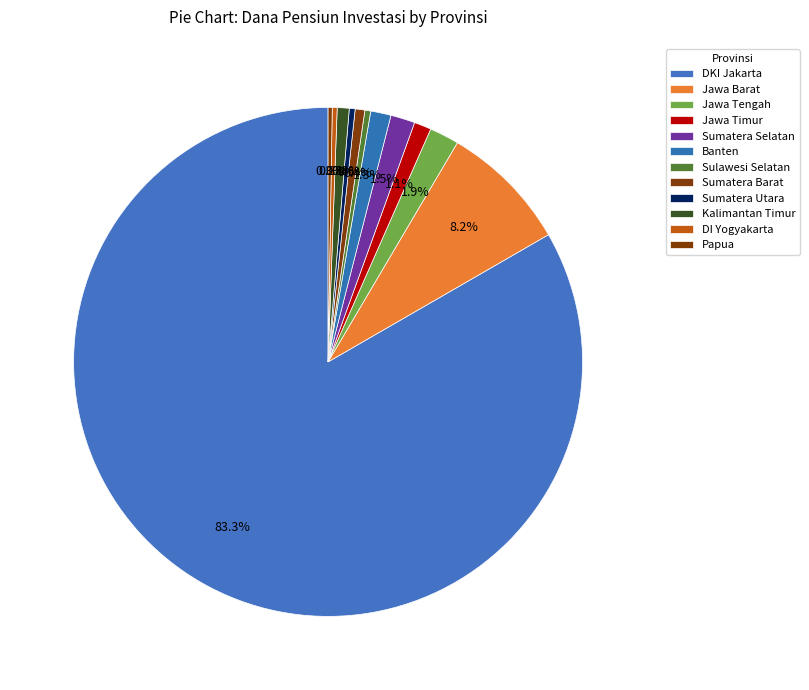

To the nearest percent, what is the difference between the largest and smallest slice percentages?

83%